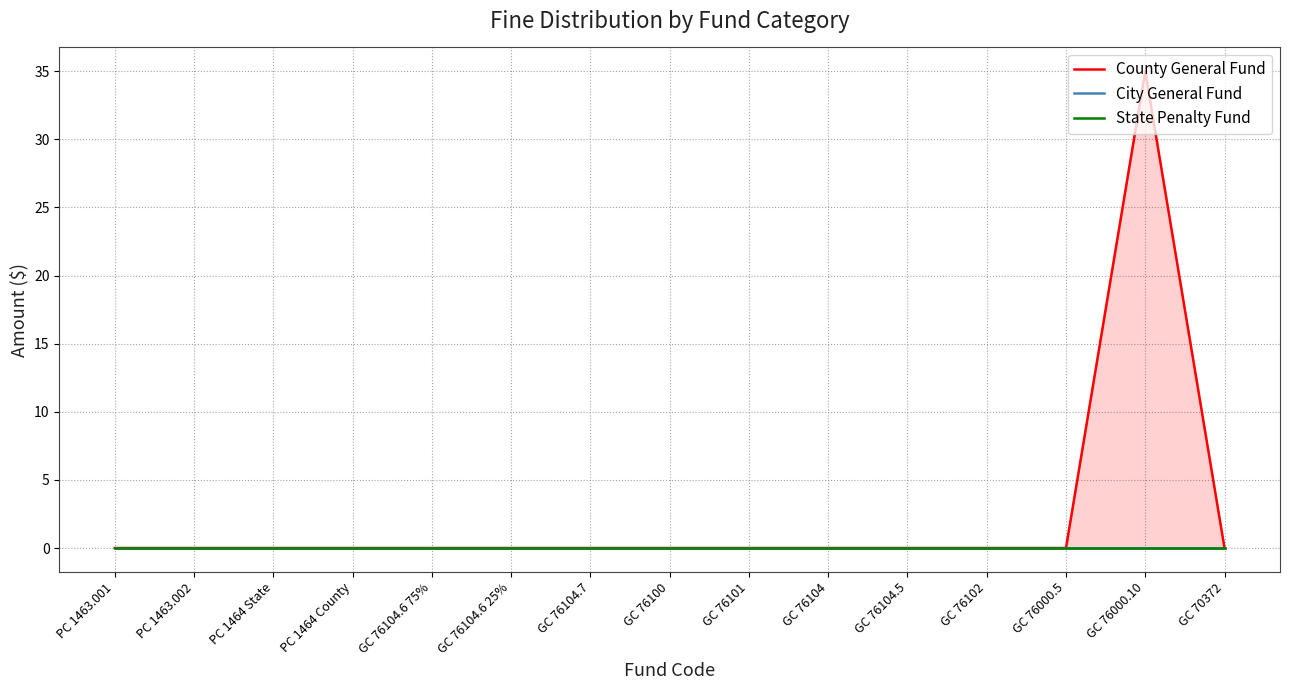

At which category is the sum across all series the highest?

GC 76000.10